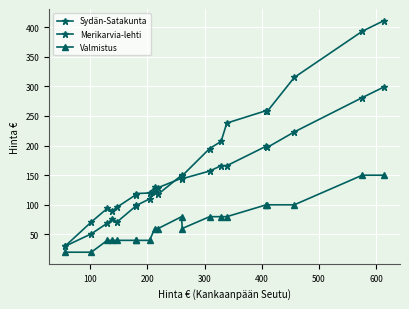

Which series has the widest spread of values?

Sydän-Satakunta